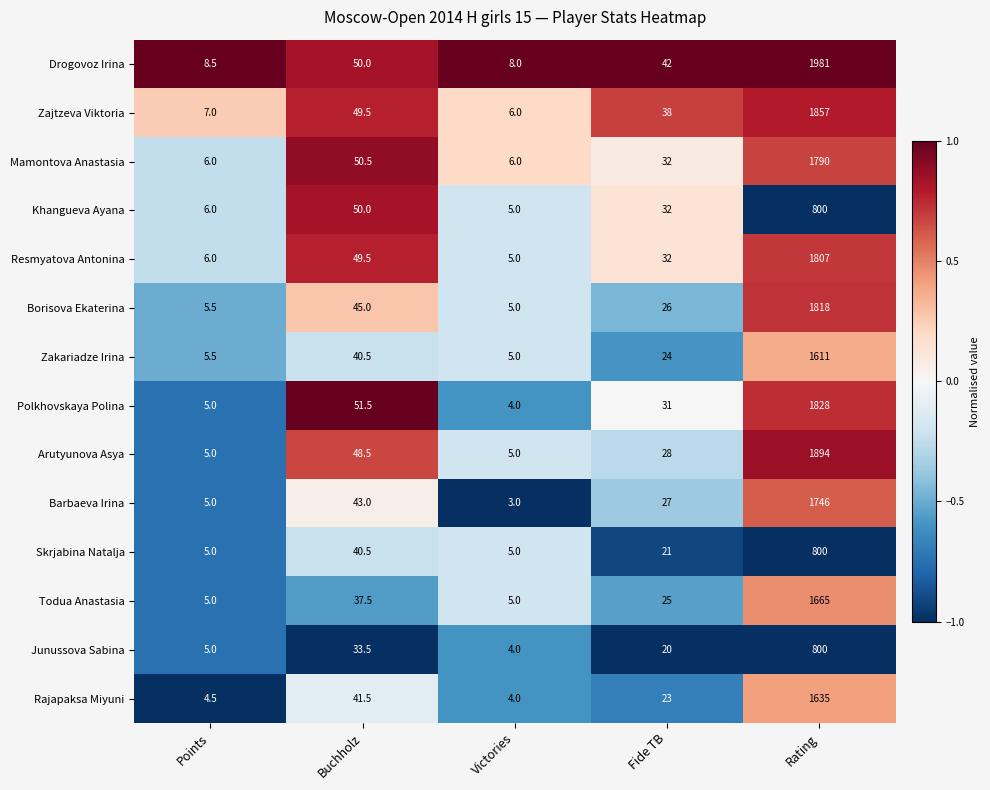

List the labels in order of Resmyatova Antonina value, largest first.

Rating, Buchholz, Fide TB, Points, Victories